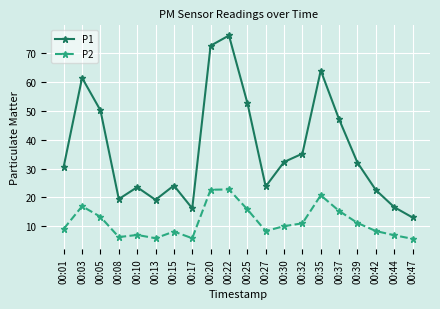

Is this an area chart (filled region under the line)?

No